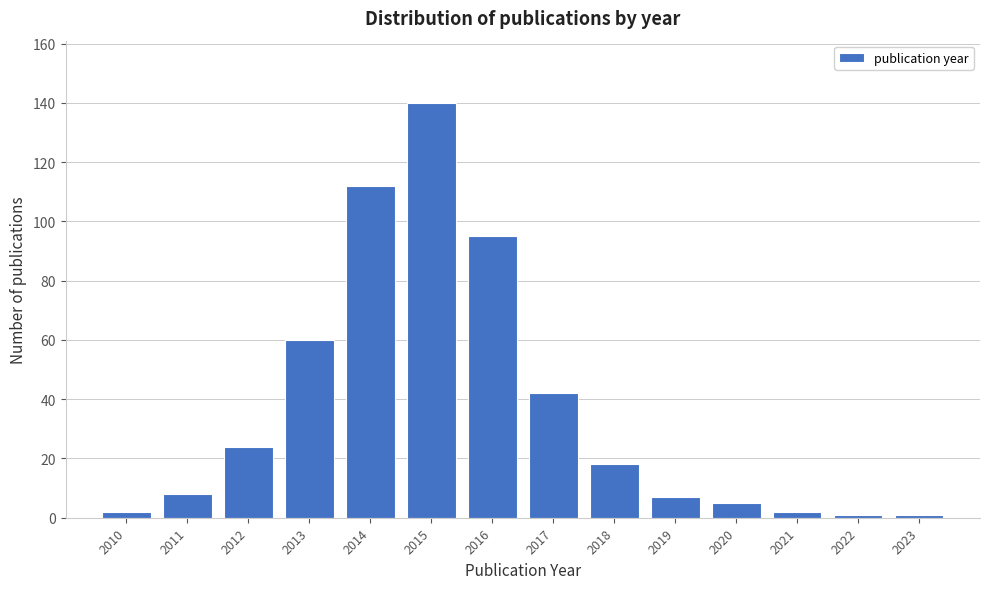

Reading left to right, list all the values displayed in this chart.

2010=2	2011=8	2012=24	2013=60	2014=112	2015=140	2016=95	2017=42	2018=18	2019=7	2020=5	2021=2	2022=1	2023=1